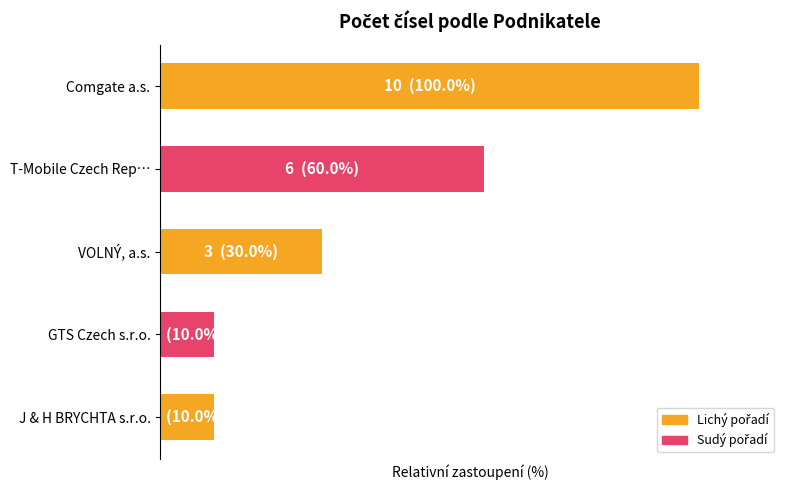

Rank the categories by value from highest to lowest.

0, 1, 2, 3, 4